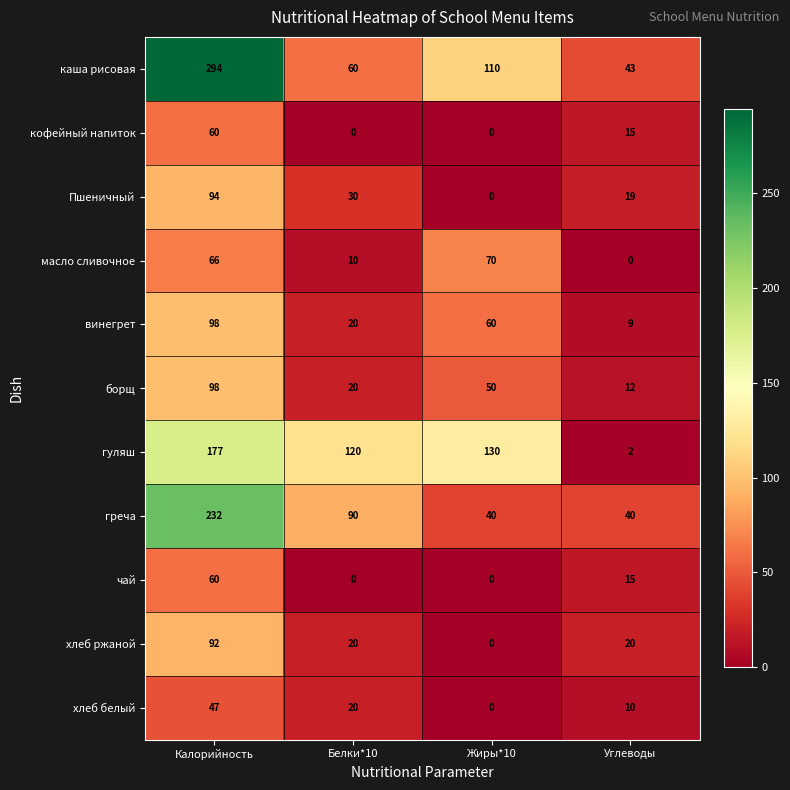

Count the number of data series in this chart.

11